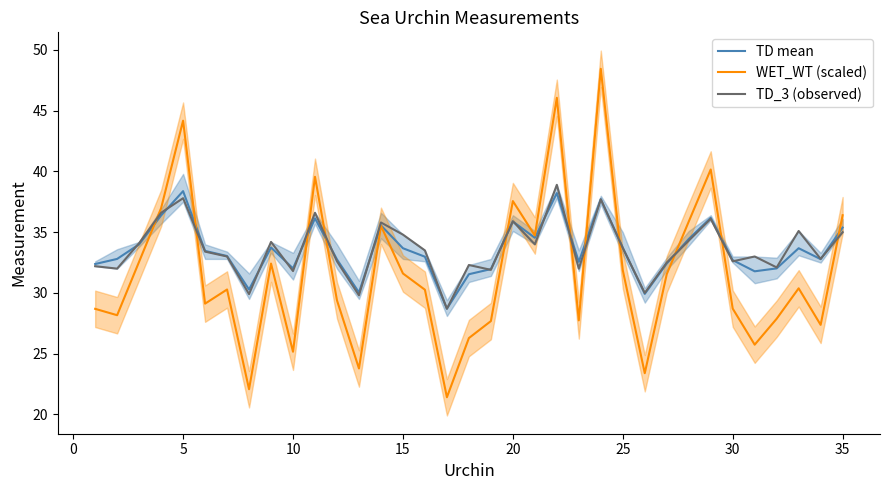

How many intersections are there between TD mean and WET_WT (scaled)?

11